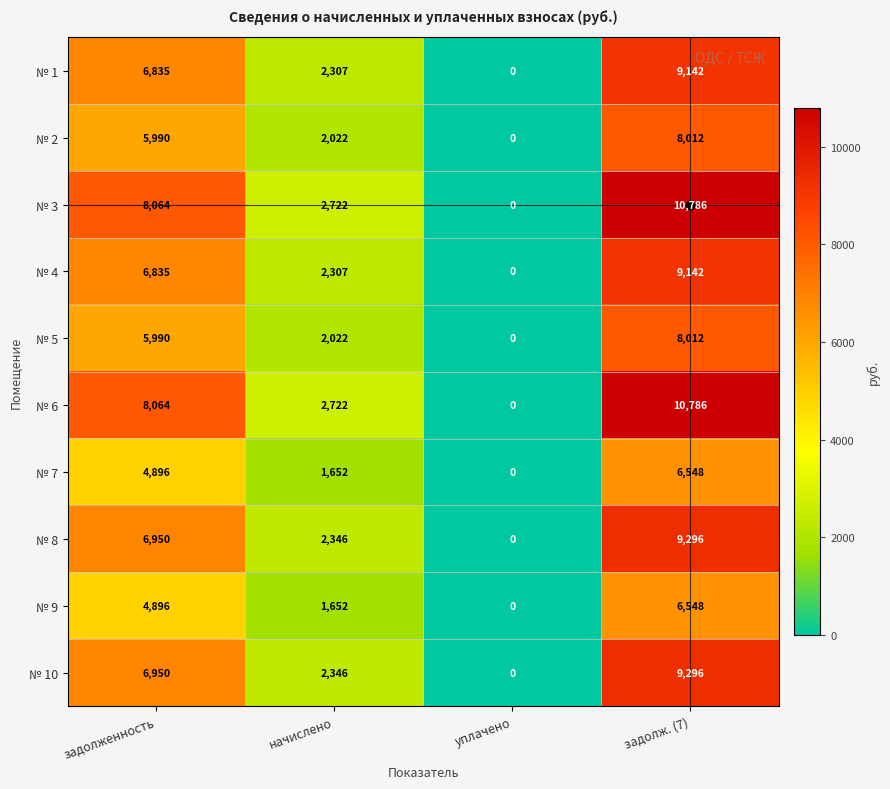

Count the number of data series in this chart.

10